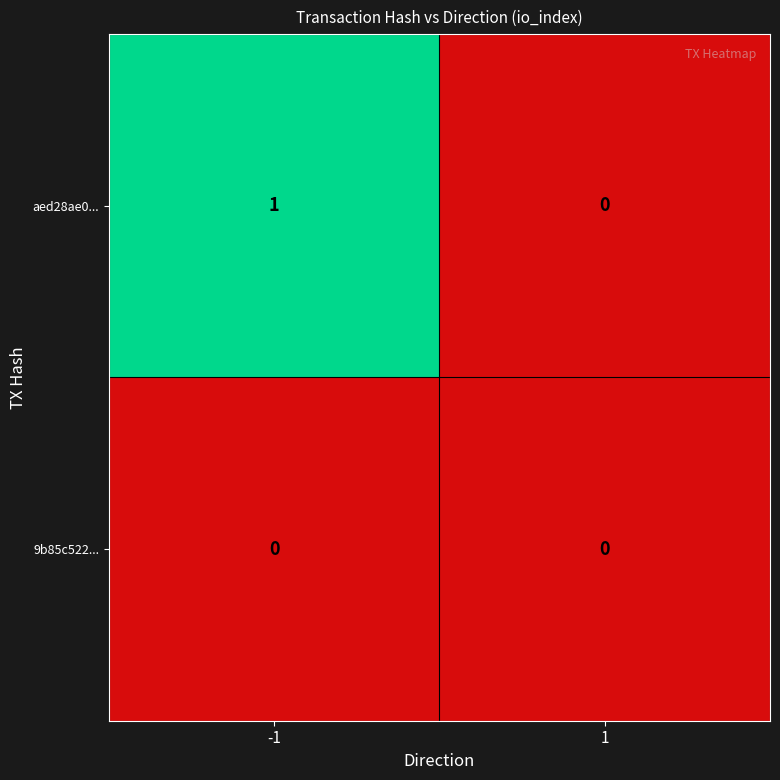

At which category is the sum across all series the highest?

-1